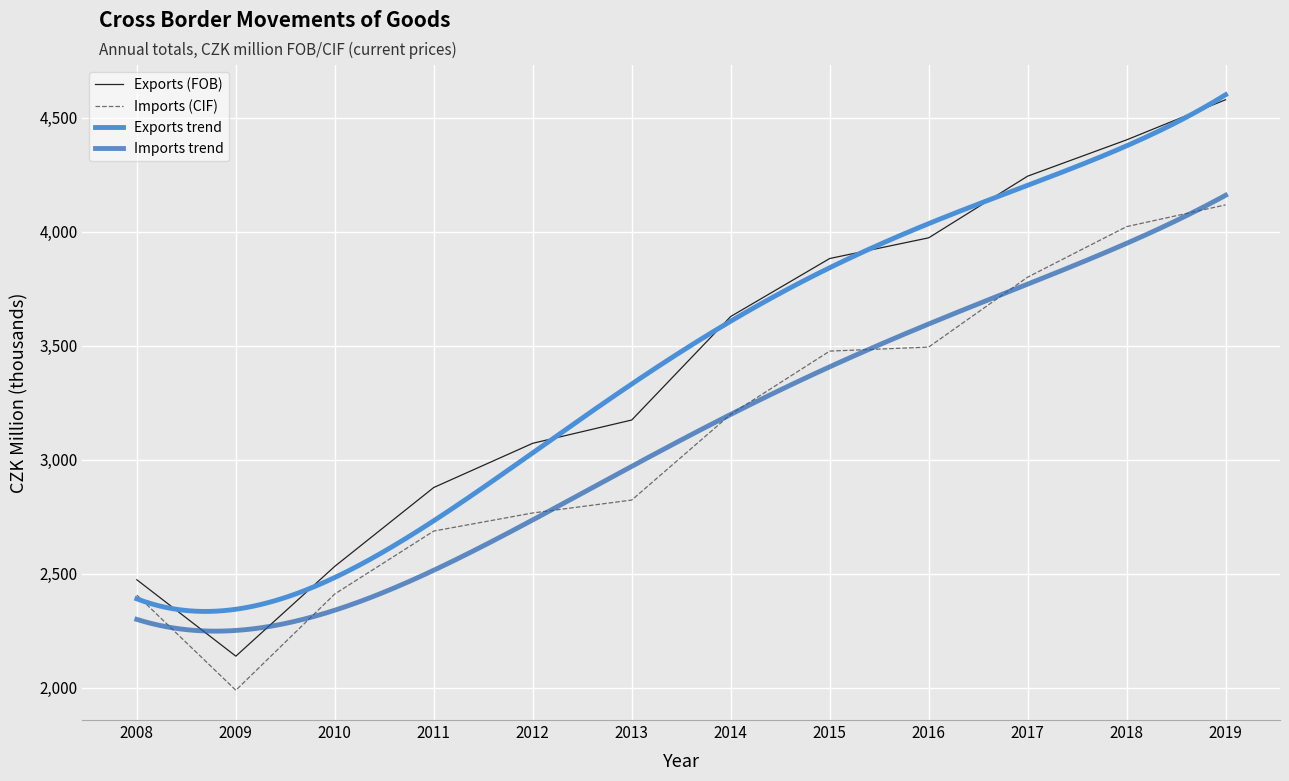

What is the difference between the maximum and minimum values in the Imports (CIF) series?

2129524